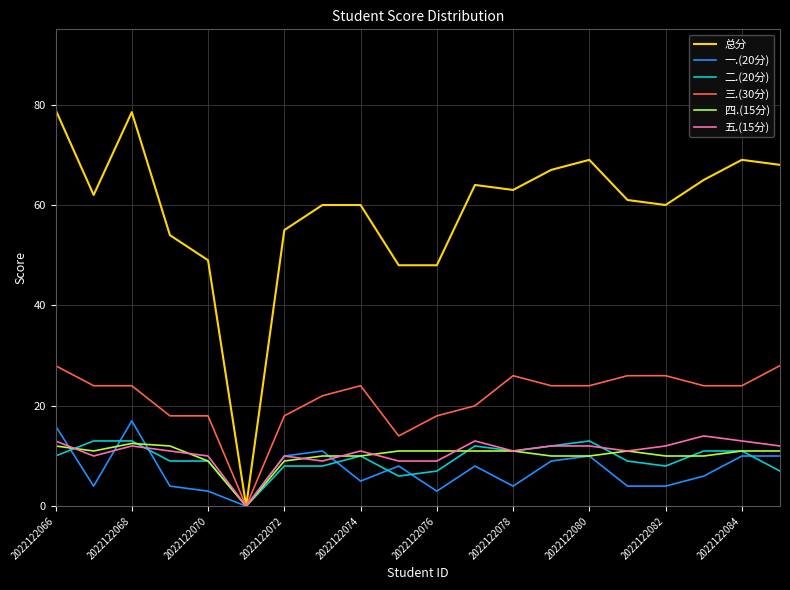

Which series has the largest total across all categories?

总分